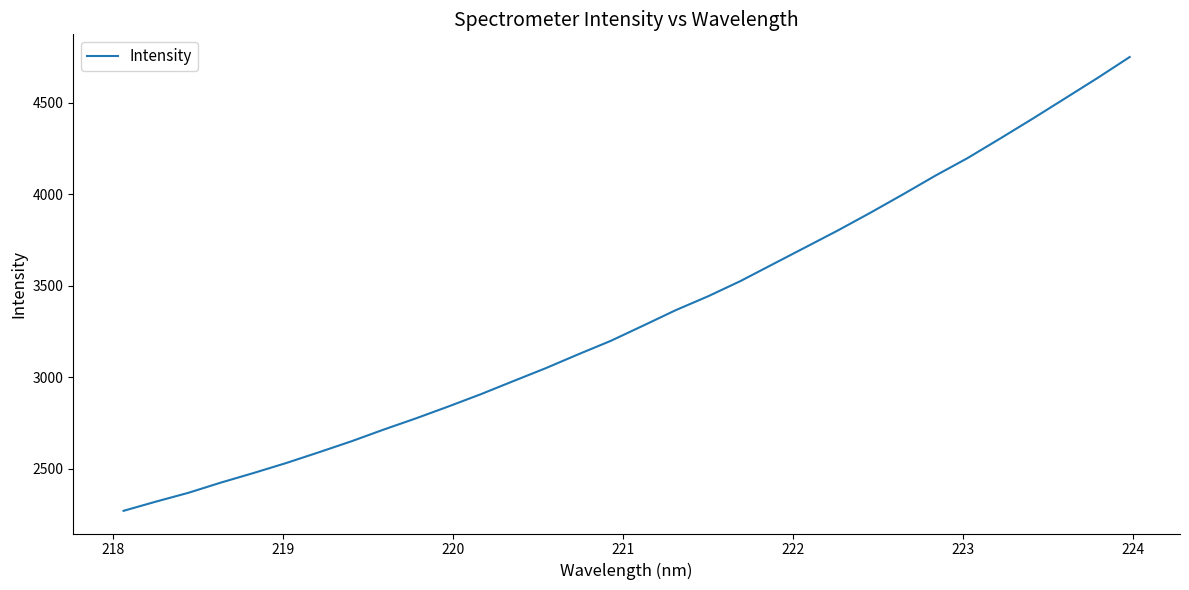

What is the minimum value shown in the chart?

2271.0